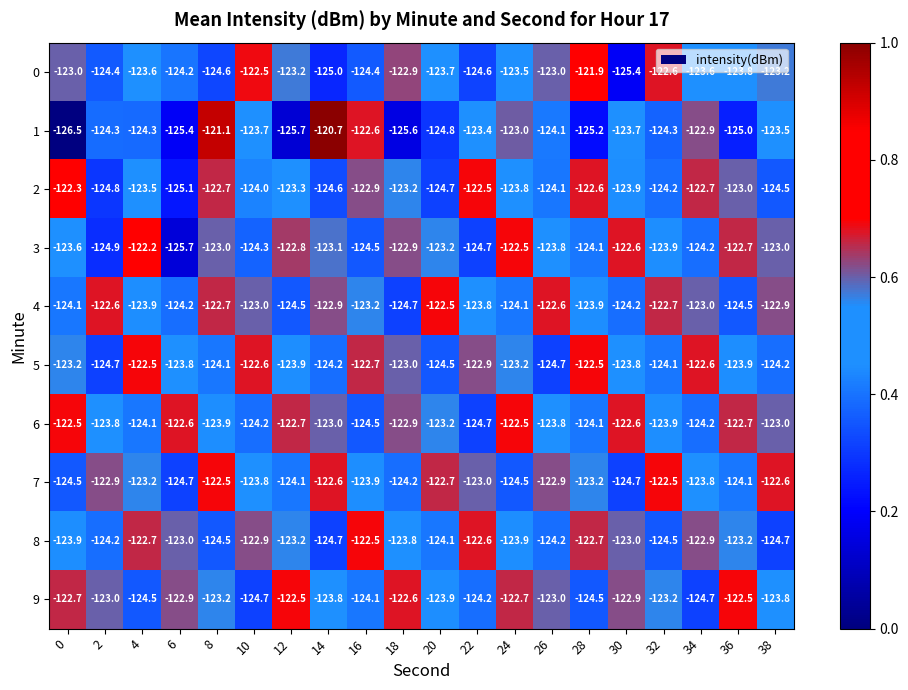

Read the 9 value at 10.

-124.7